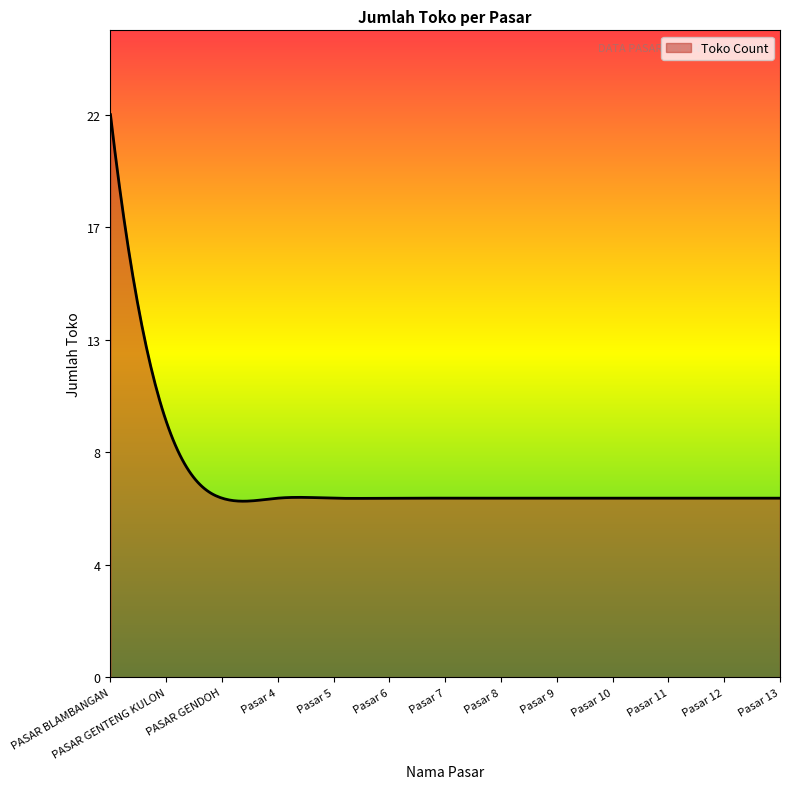

At which category does the chart reach its peak across all series?

PASAR BLAMBANGAN